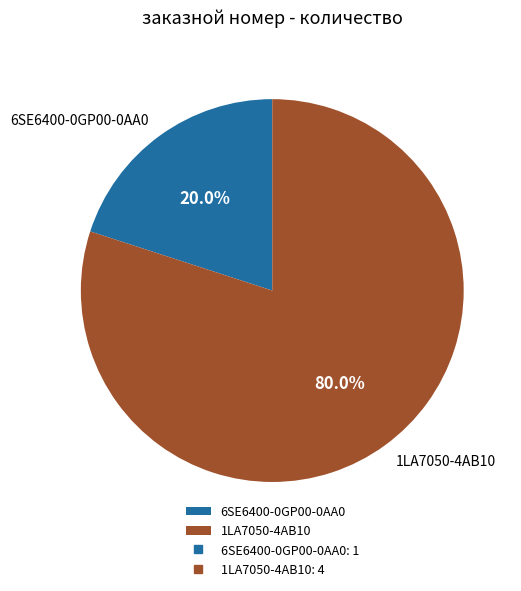

The 6SE6400-0GP00-0AA0 slice represents 33% of the pie. True or false?

False